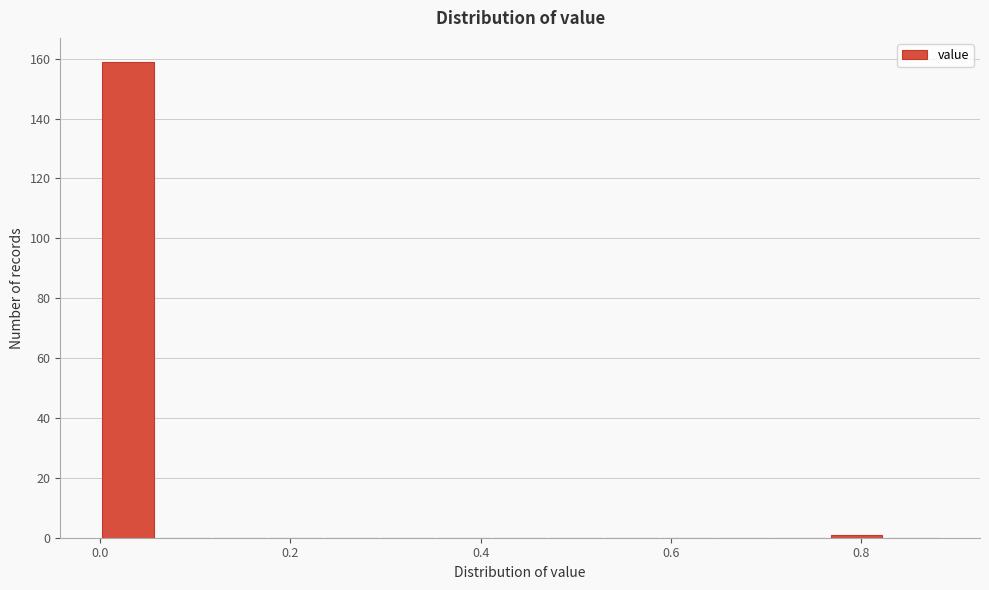

Around what value on the x-axis is the tallest bar? Give the approximate position of its centre, as read against the axis.

0.02